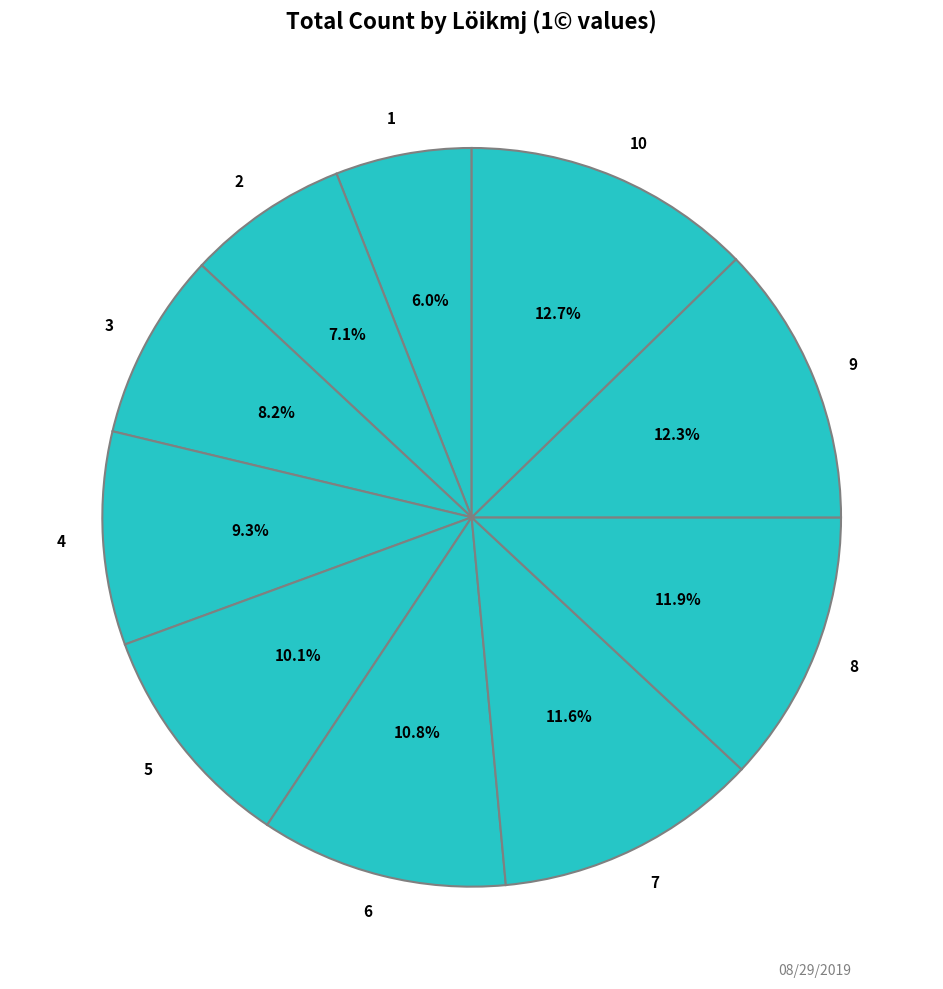

To the nearest percent, what is the difference between the 3 and 1 slice percentages?

2%